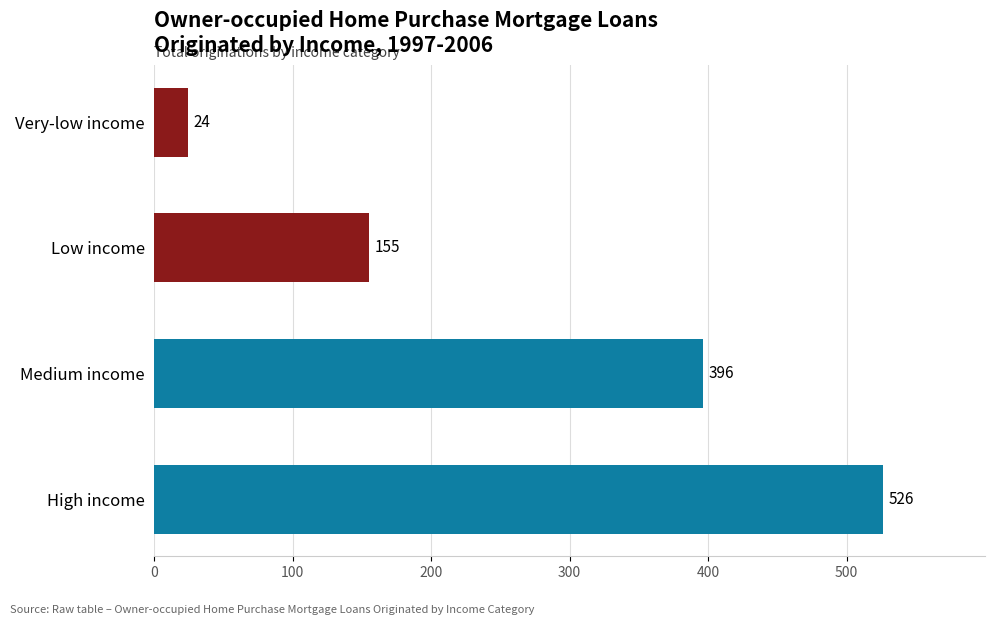

How many data points does each series have?

4